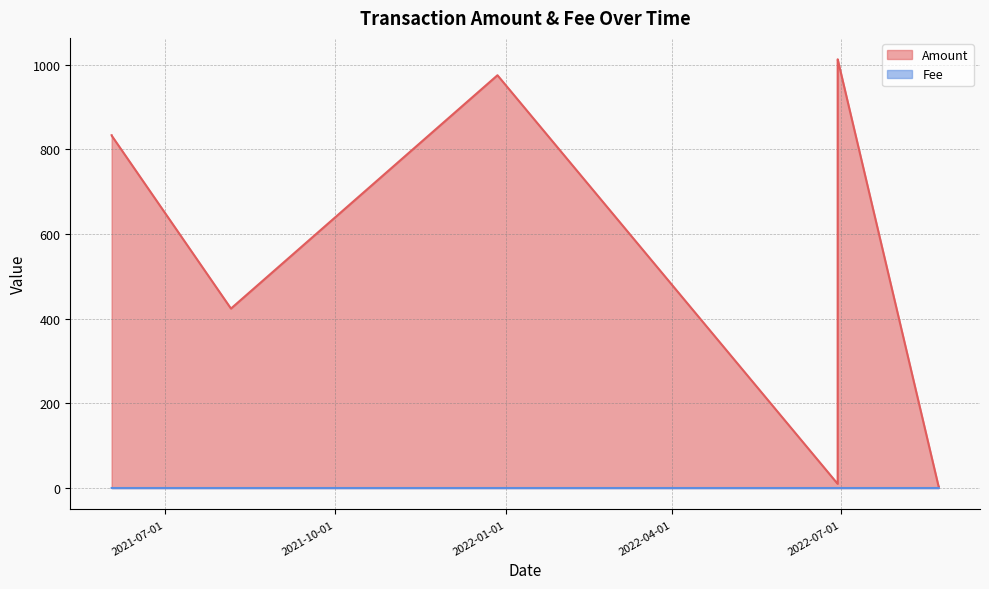

Rank the series at 2021-08-05 19:36:00 from lowest to highest value.

Fee, Amount